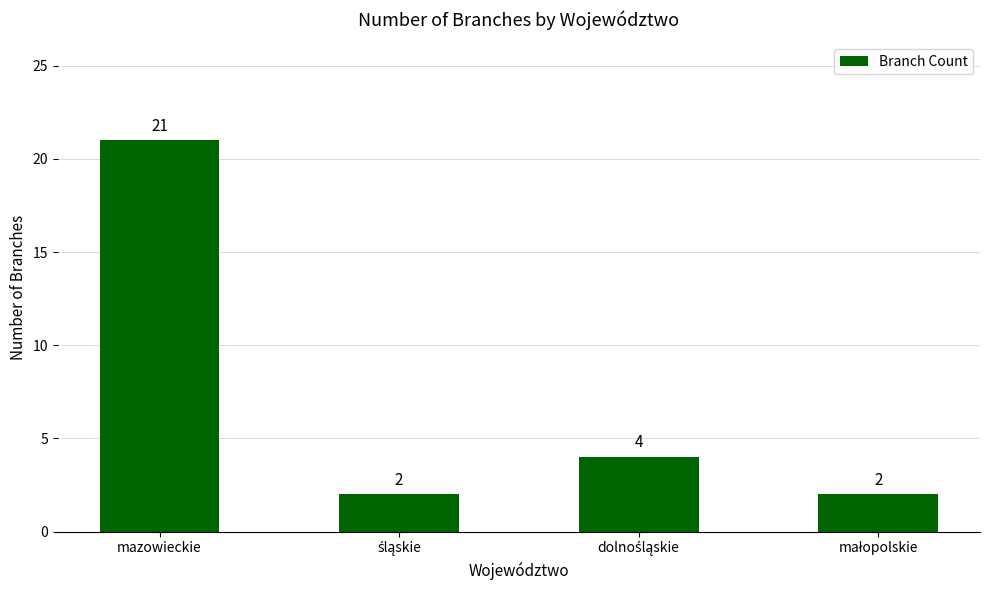

Reading left to right, list all the values displayed in this chart.

21	2	4	2